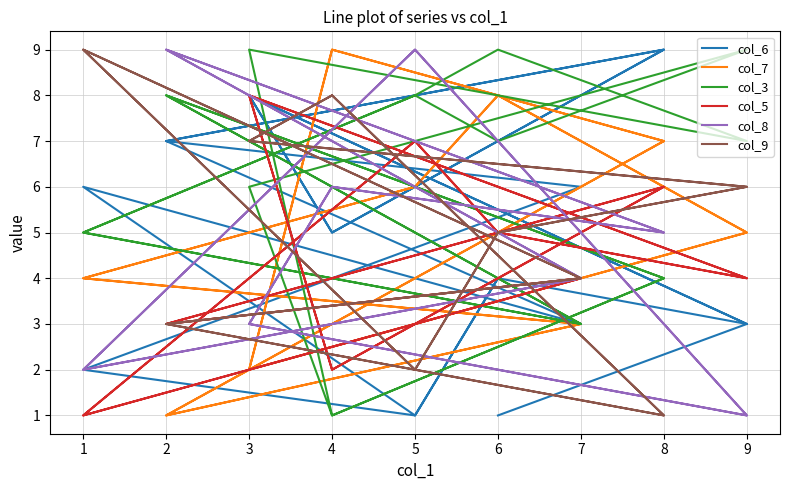

What is the difference between the maximum and second lowest values in the col_5 series?

7